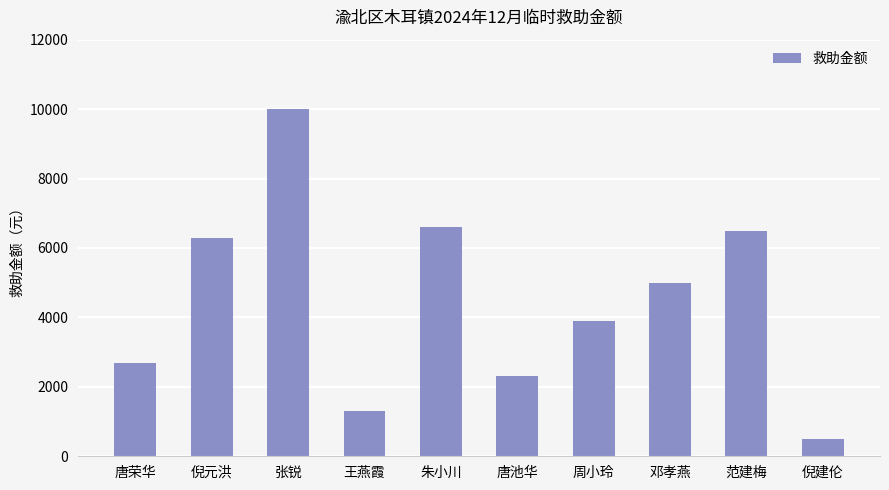

How many data points are less than 5000?

5